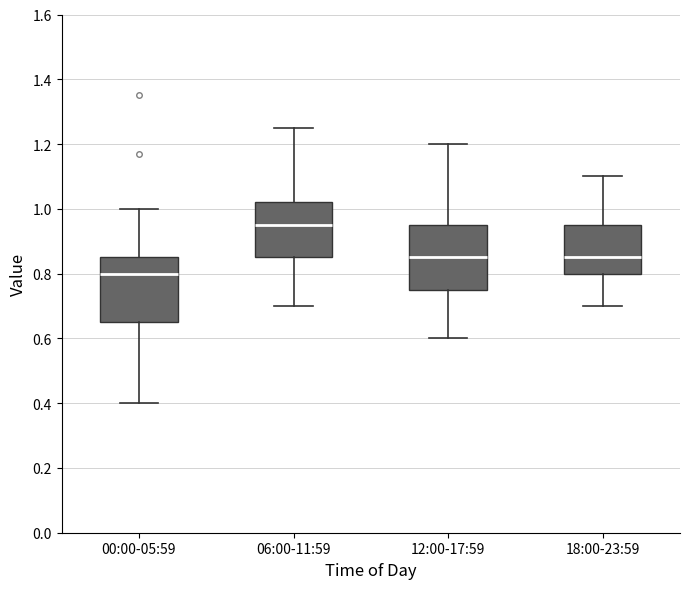

Where does the median line of the box for 06:00-11:59 sit on the y-axis? The values are not printed on the chart, so give them approximately, as read against the axis.

0.96